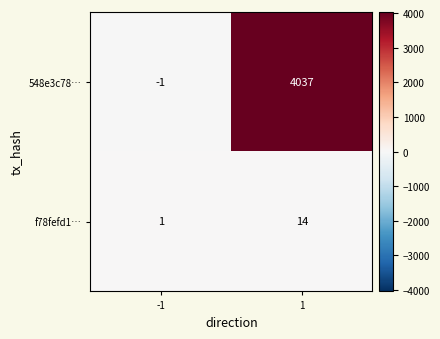

What is the difference between the highest and lowest values at 1?

4023